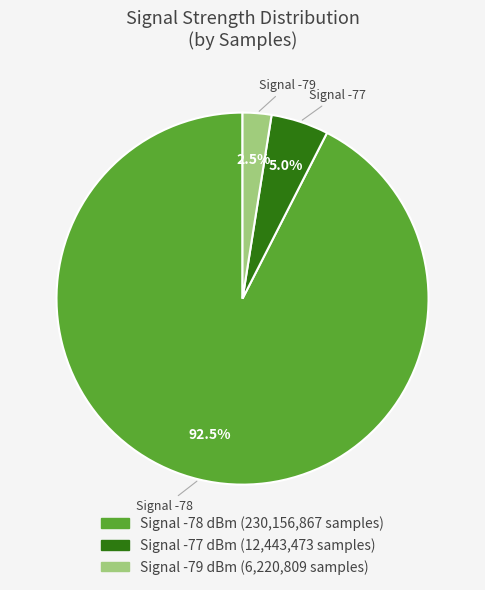

Which category has the smallest portion of the pie?

Signal -79